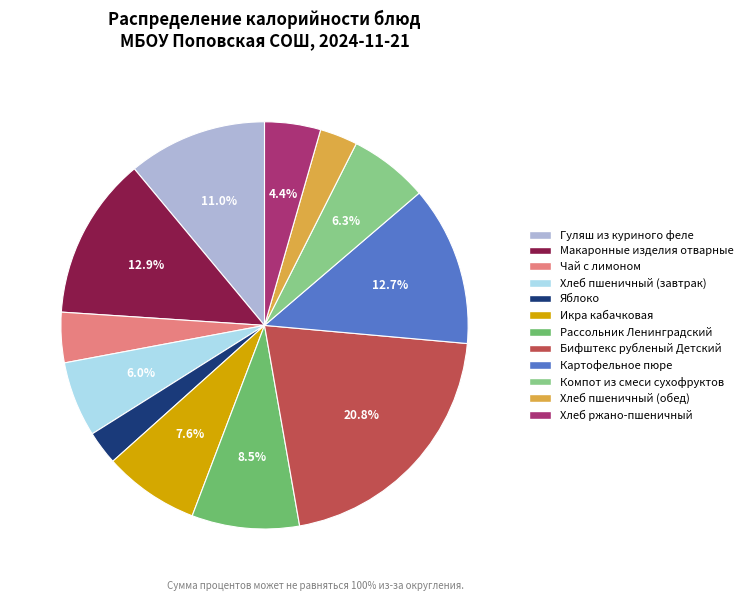

Is there any slice that represents more than half of the pie?

No